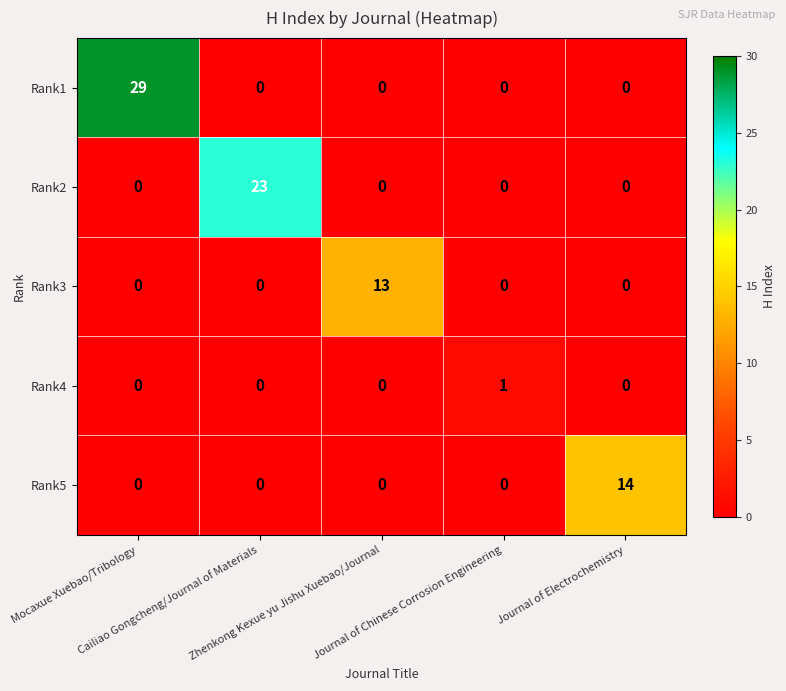

What is the maximum value shown in the chart?

29